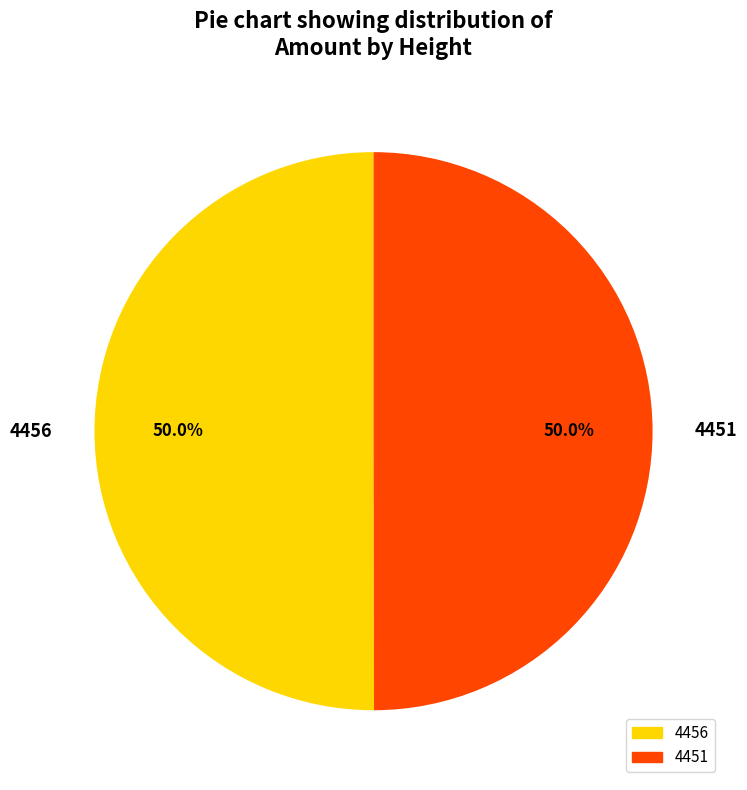

Approximately how many times larger is the value at 4451 compared to 4456?

1.0